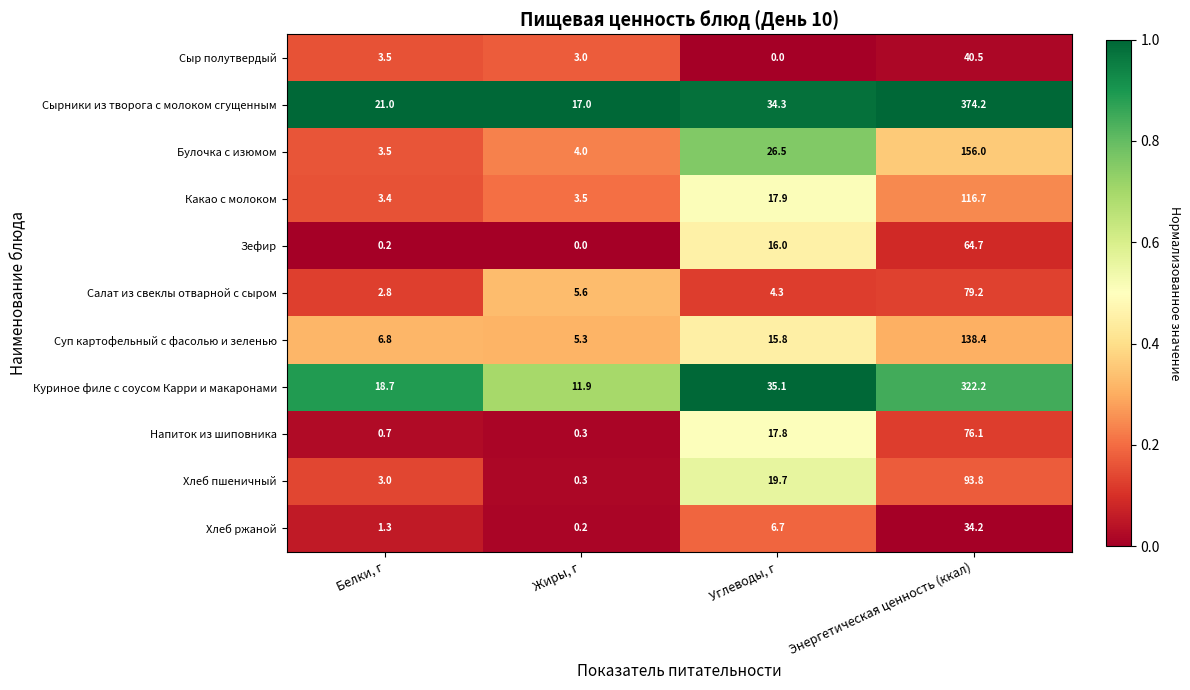

The Булочка с изюмом series shows 212.7 at Энергетическая ценность (ккал). True or false?

False